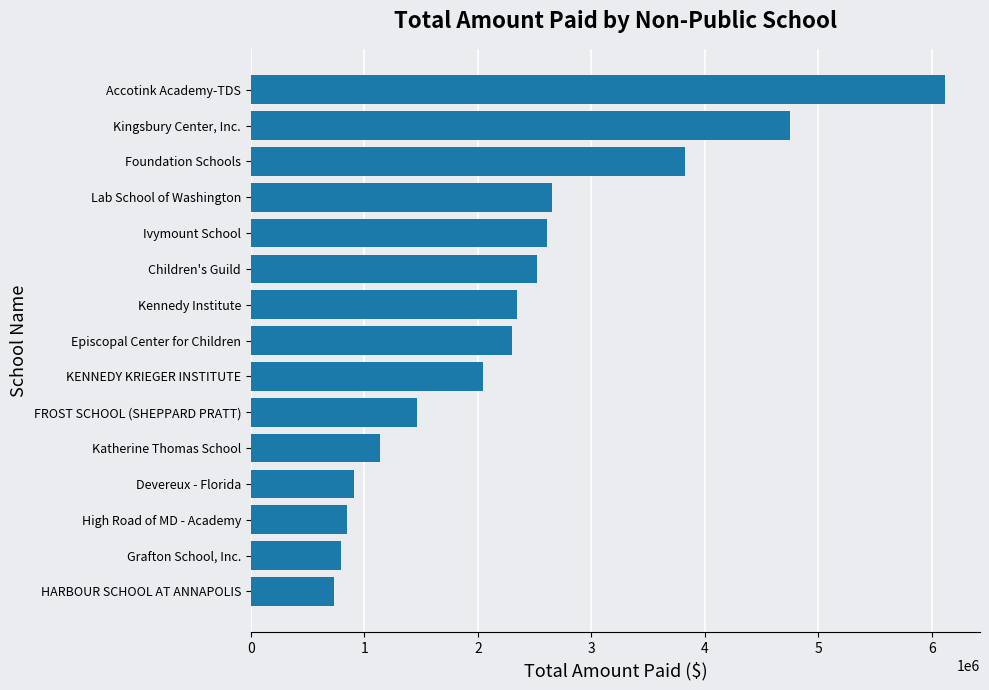

Which has a higher value, KENNEDY KRIEGER INSTITUTE or Grafton School, Inc.?

KENNEDY KRIEGER INSTITUTE